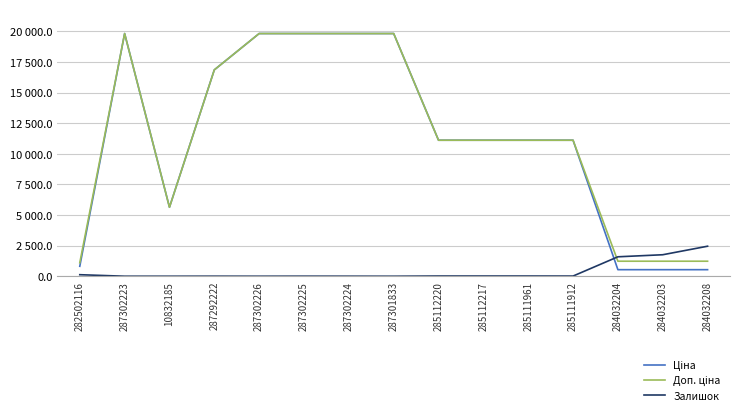

At which label is Ціна closest to 10183?

285112220